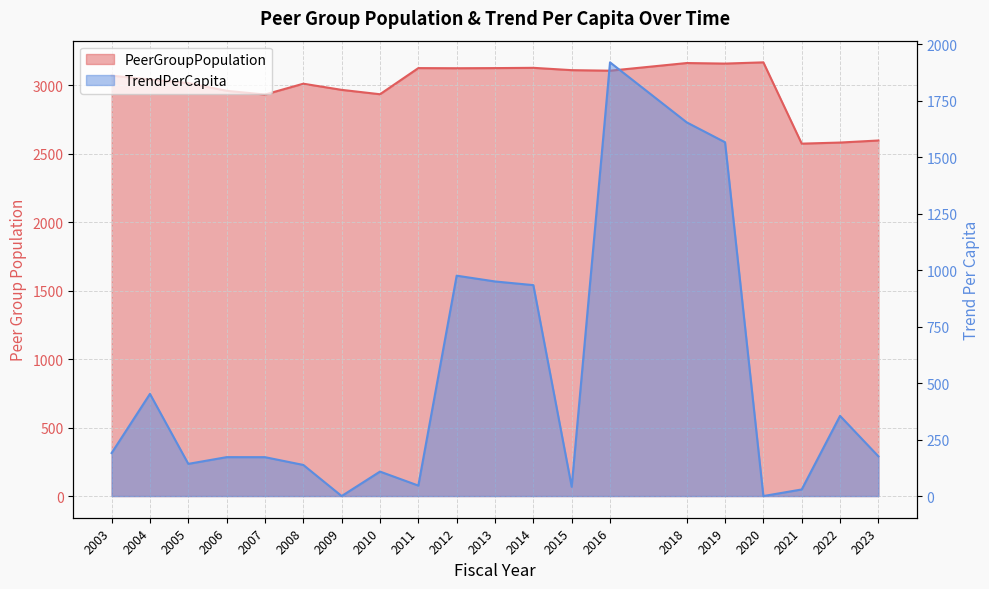

The PeerGroupPopulation series shows 1947.1 at 2005. True or false?

False